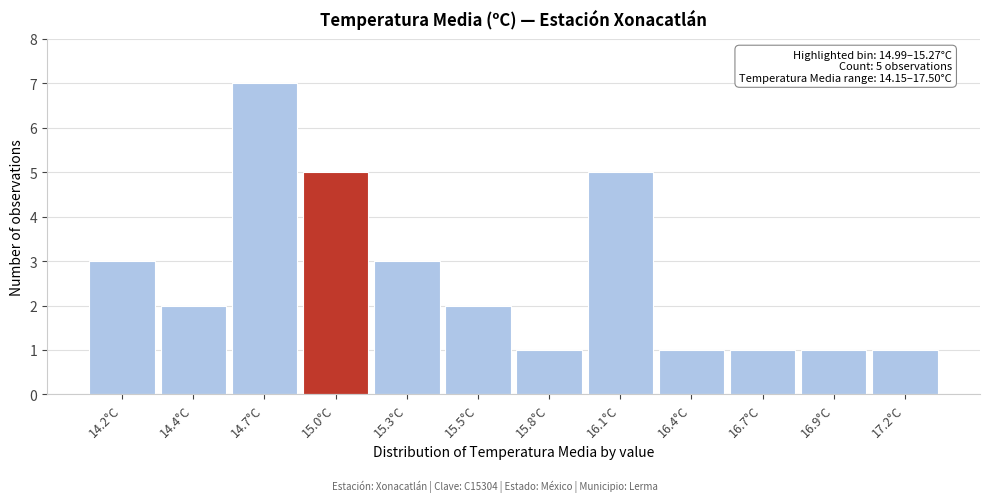

Reading left to right, what are all the values shown in this chart?

3	2	7	5	3	2	1	5	1	1	1	1